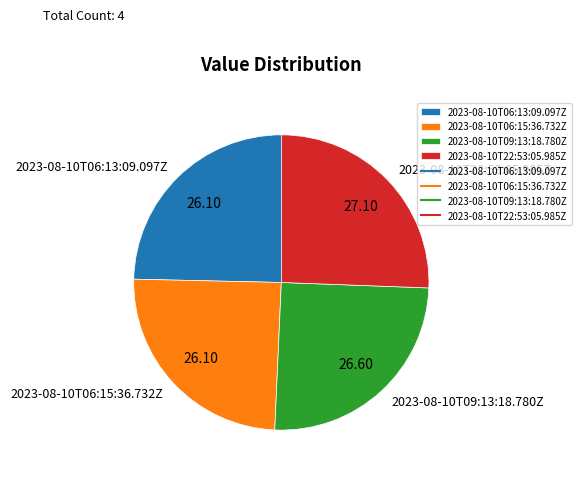

True or false: 2023-08-10T06:13:09.097Z accounts for 36% of the total.

False